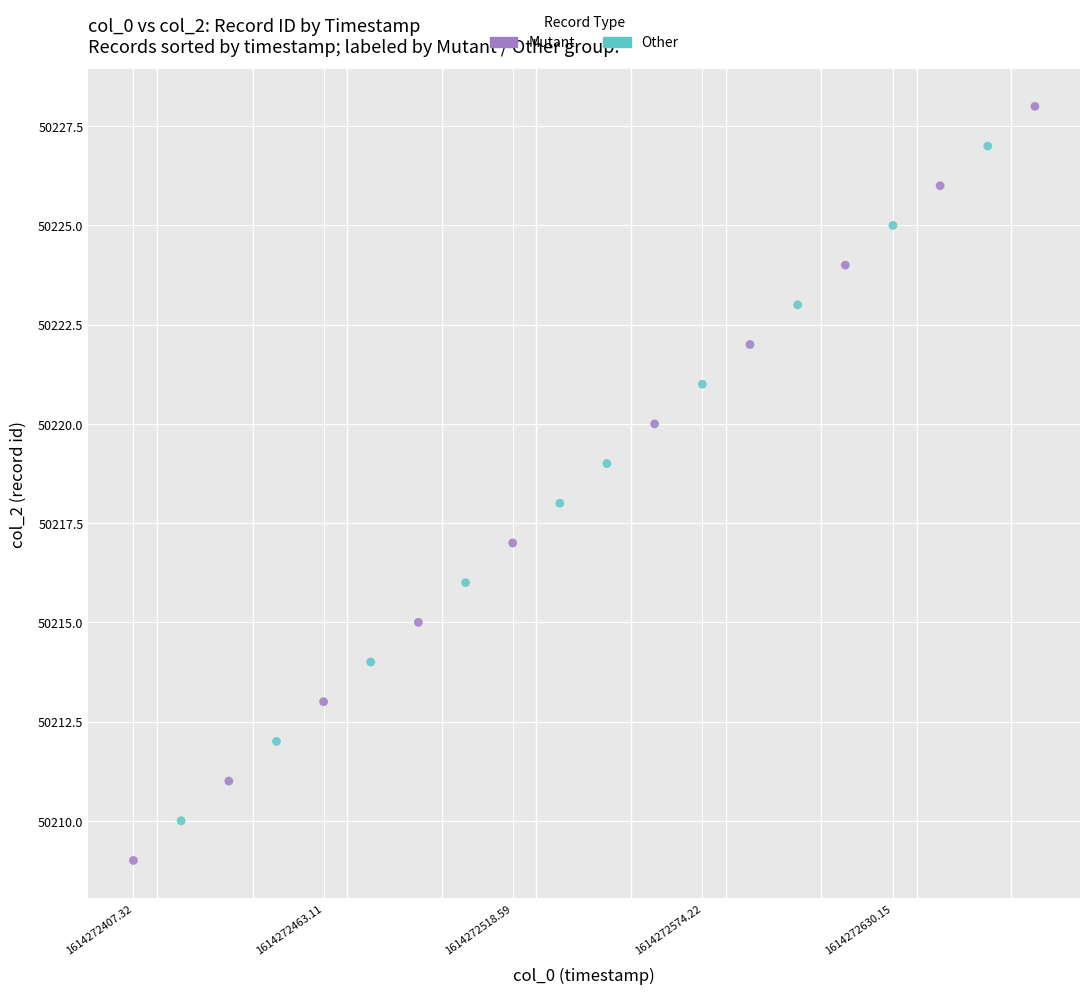

Which series contains the highest Y value?

Mutant